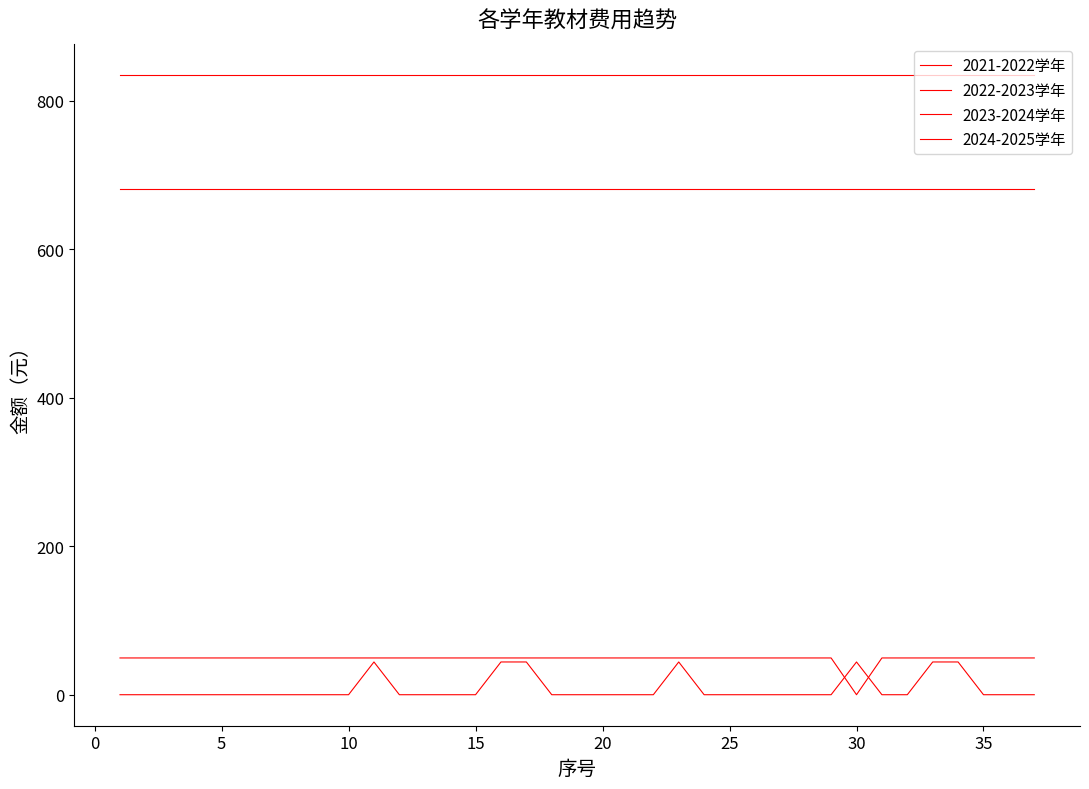

Does the chart display data point markers on the line(s)?

No